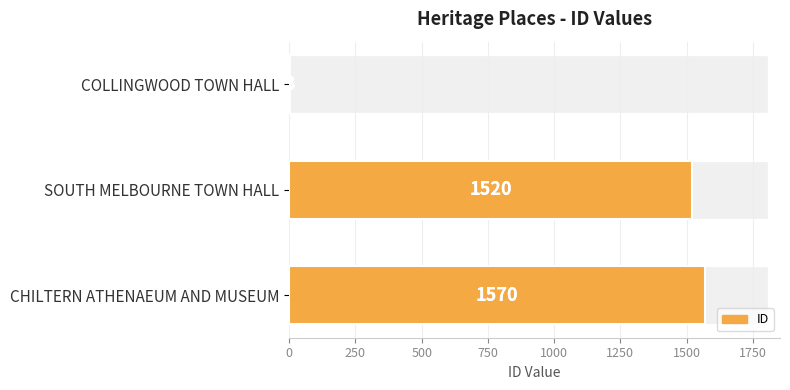

What is the difference between the maximum and minimum values?

1567